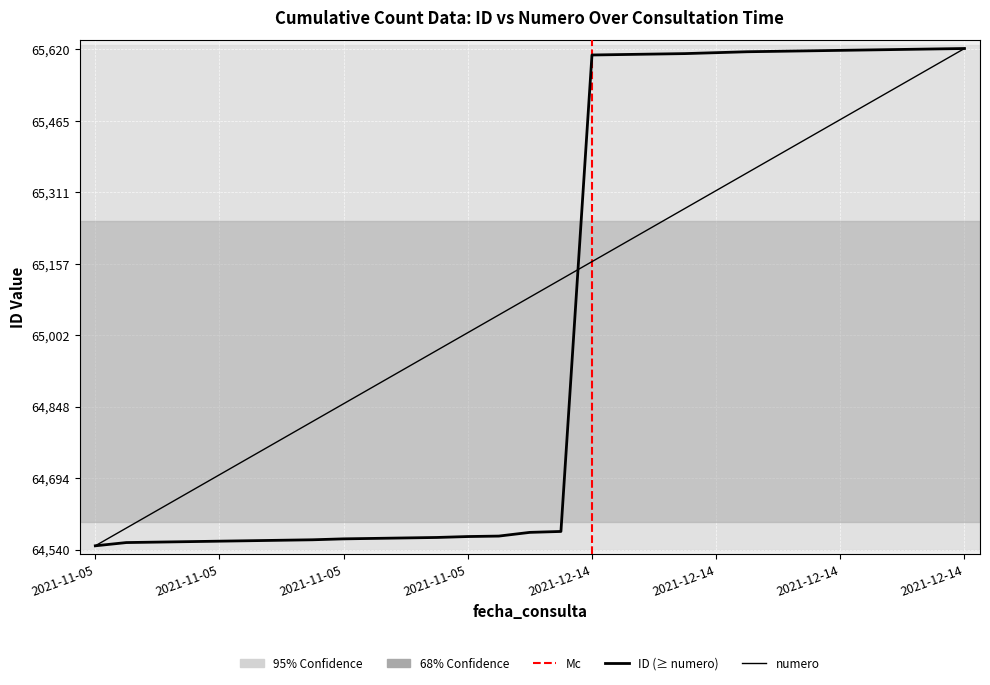

List the series in order of their peak value, lowest first.

id, numero